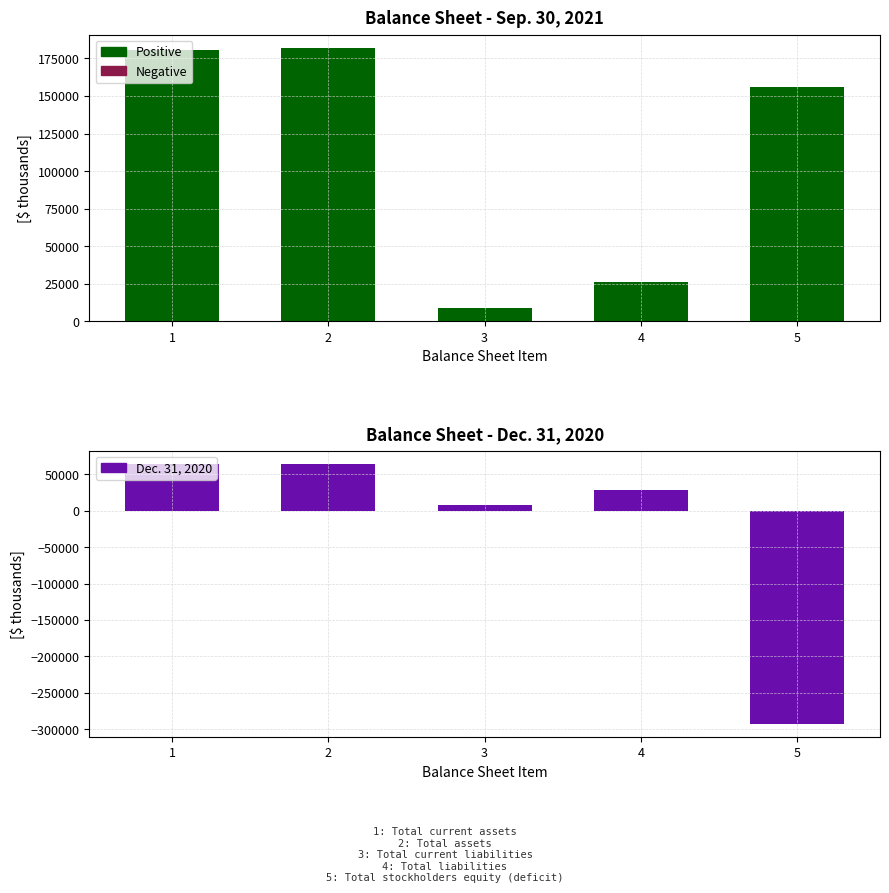

Rank the series at Total current liabilities from highest to lowest value.

Sep. 30, 2021, Dec. 31, 2020